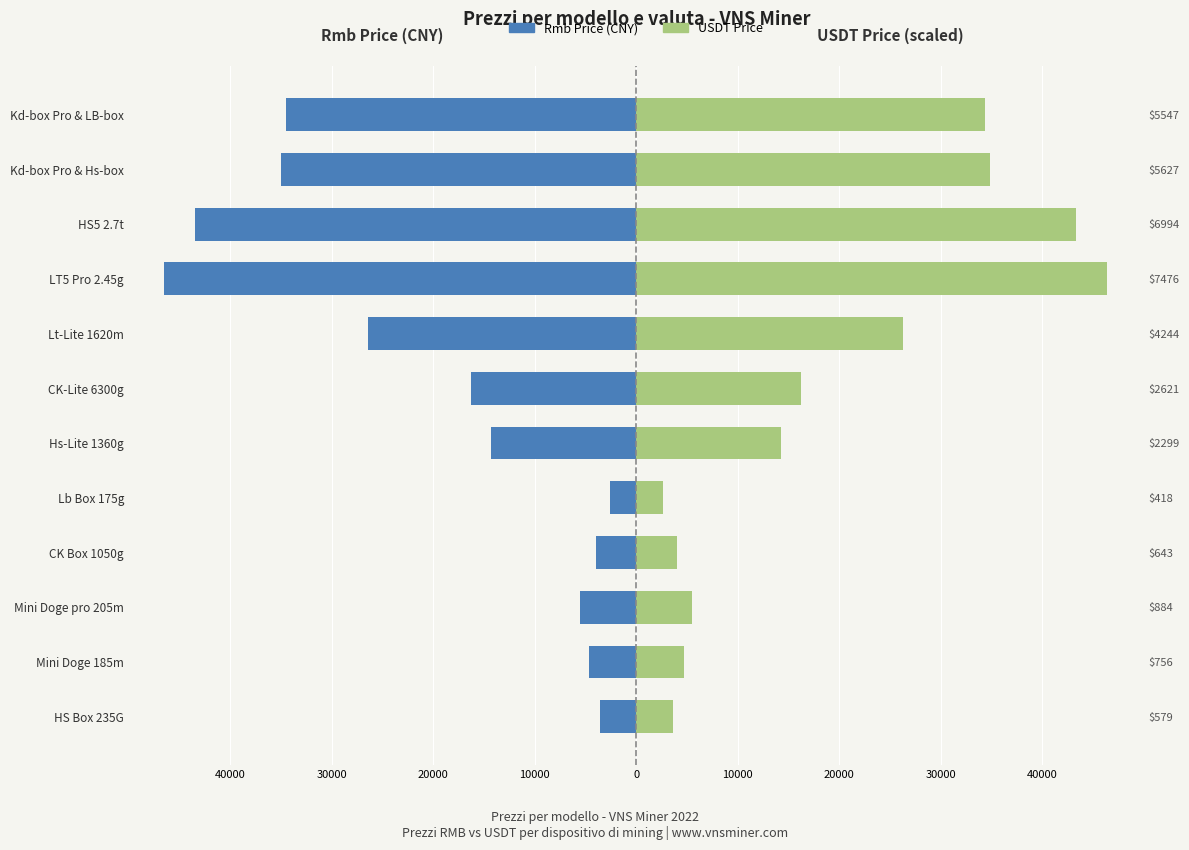

How many values in the Rmb Price (CNY) series are below -14300?

6